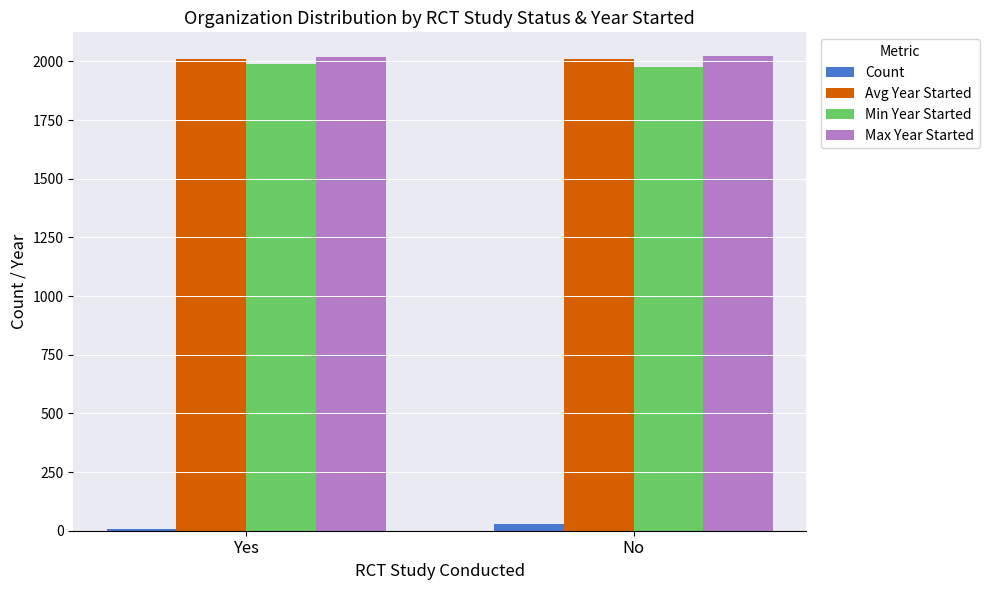

How many groups of bars are there?

2